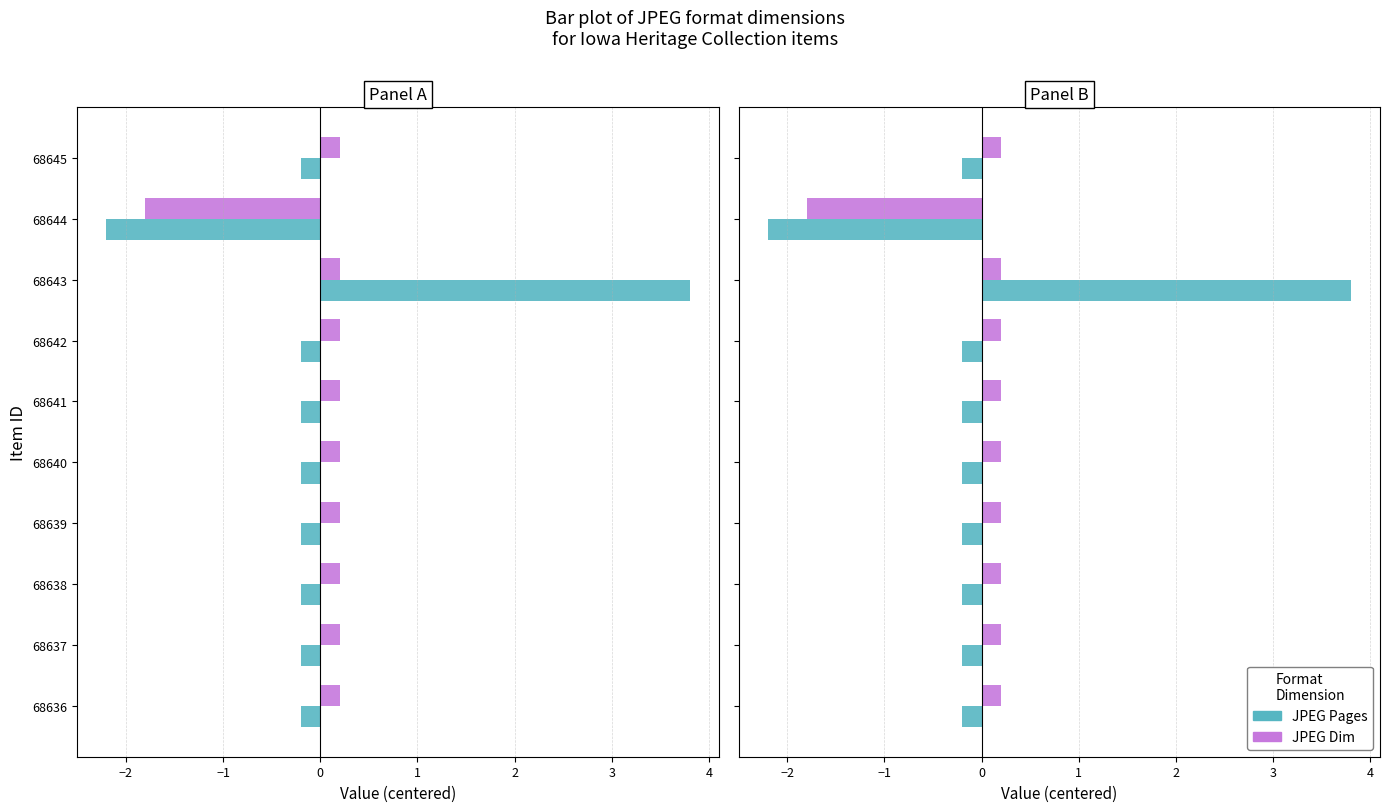

What is the sum of the JPEG Pages values at 68637 and 68643?

3.6